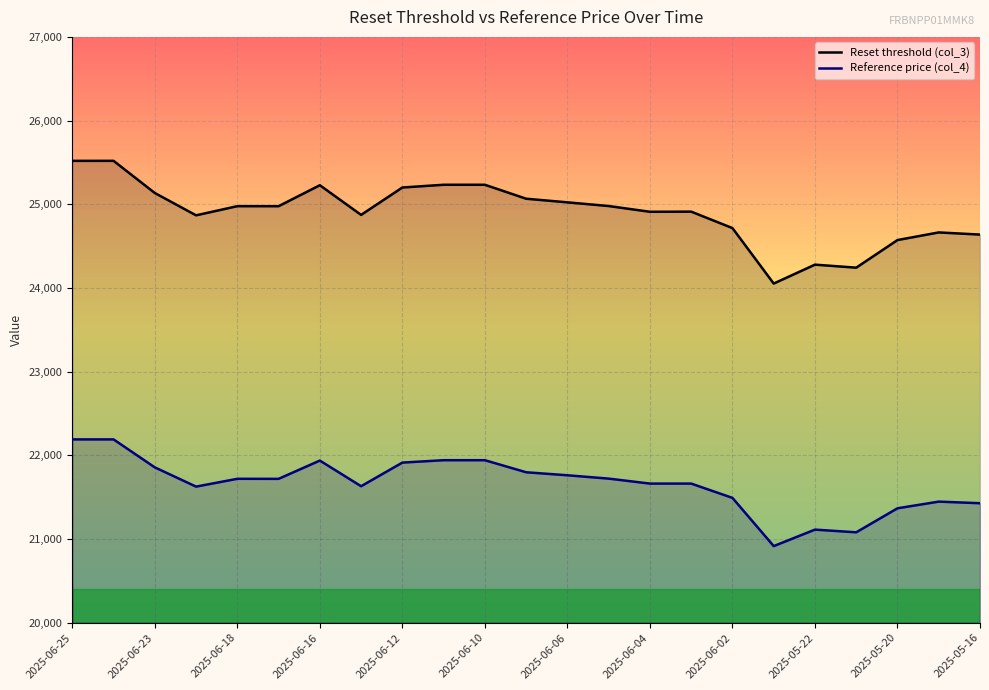

The Reference price (col_4) series shows 21761.8 at 2025-06-06. True or false?

True